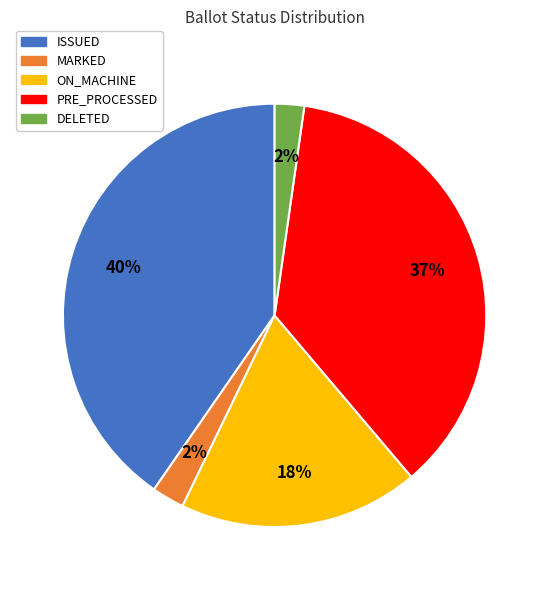

Is there a majority slice in this chart?

No